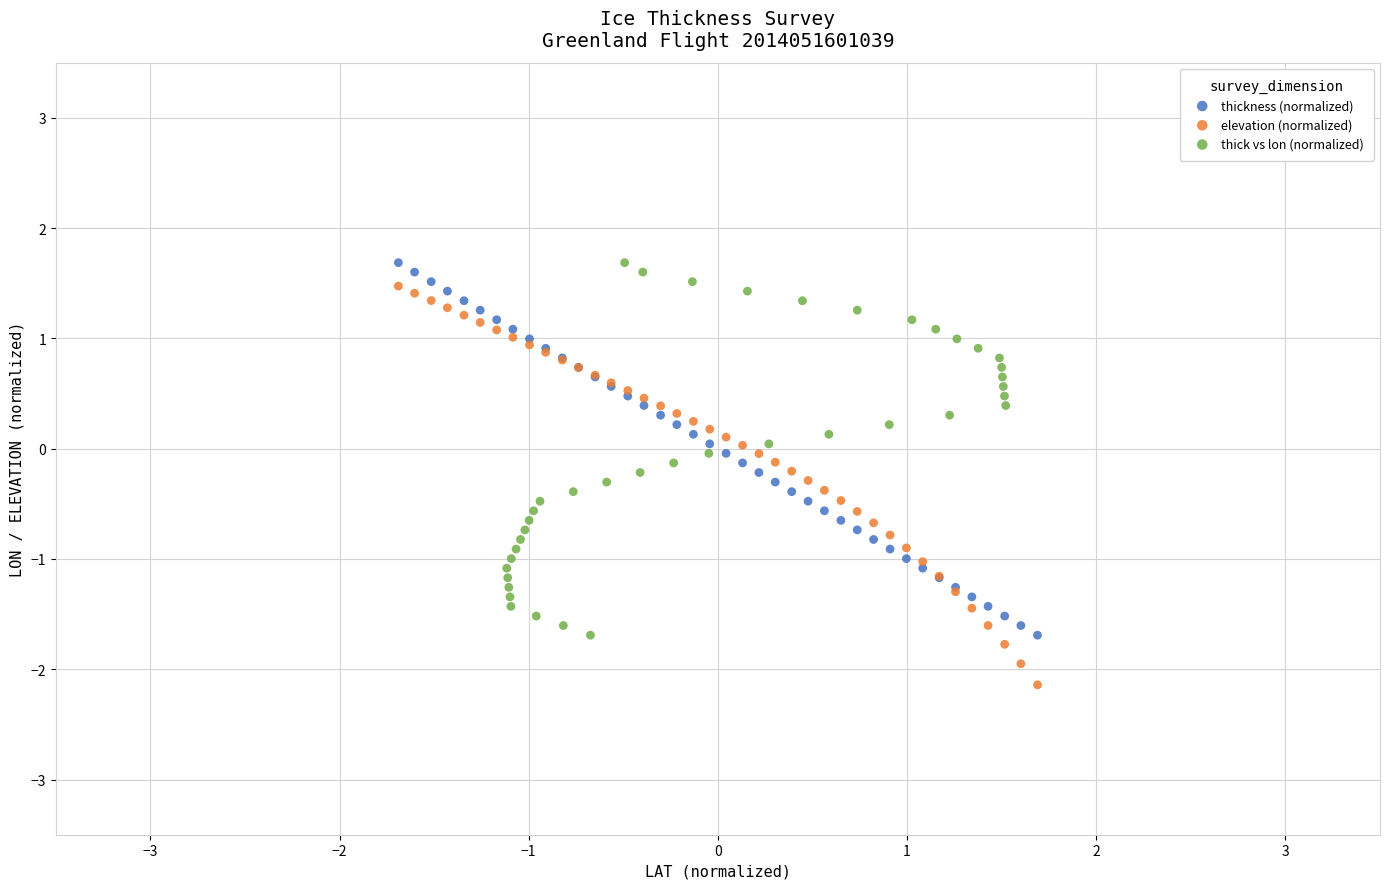

Which series contains the lowest Y value?

elevation (normalized)